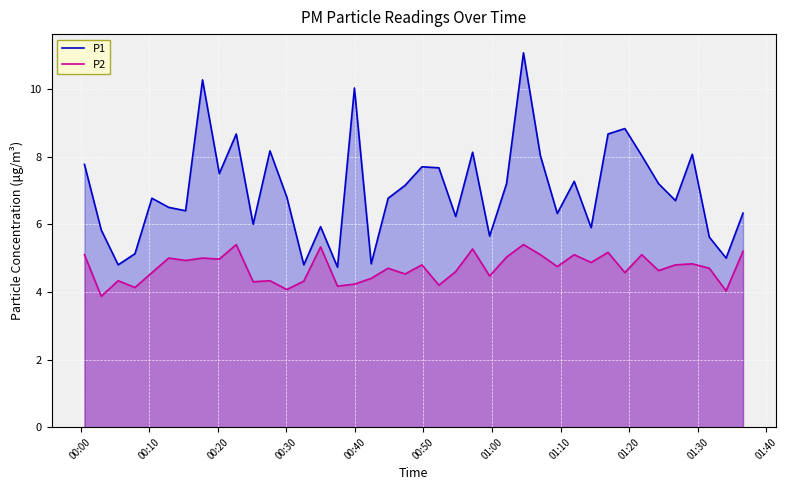

List the series in order of their peak value, lowest first.

P2, P1